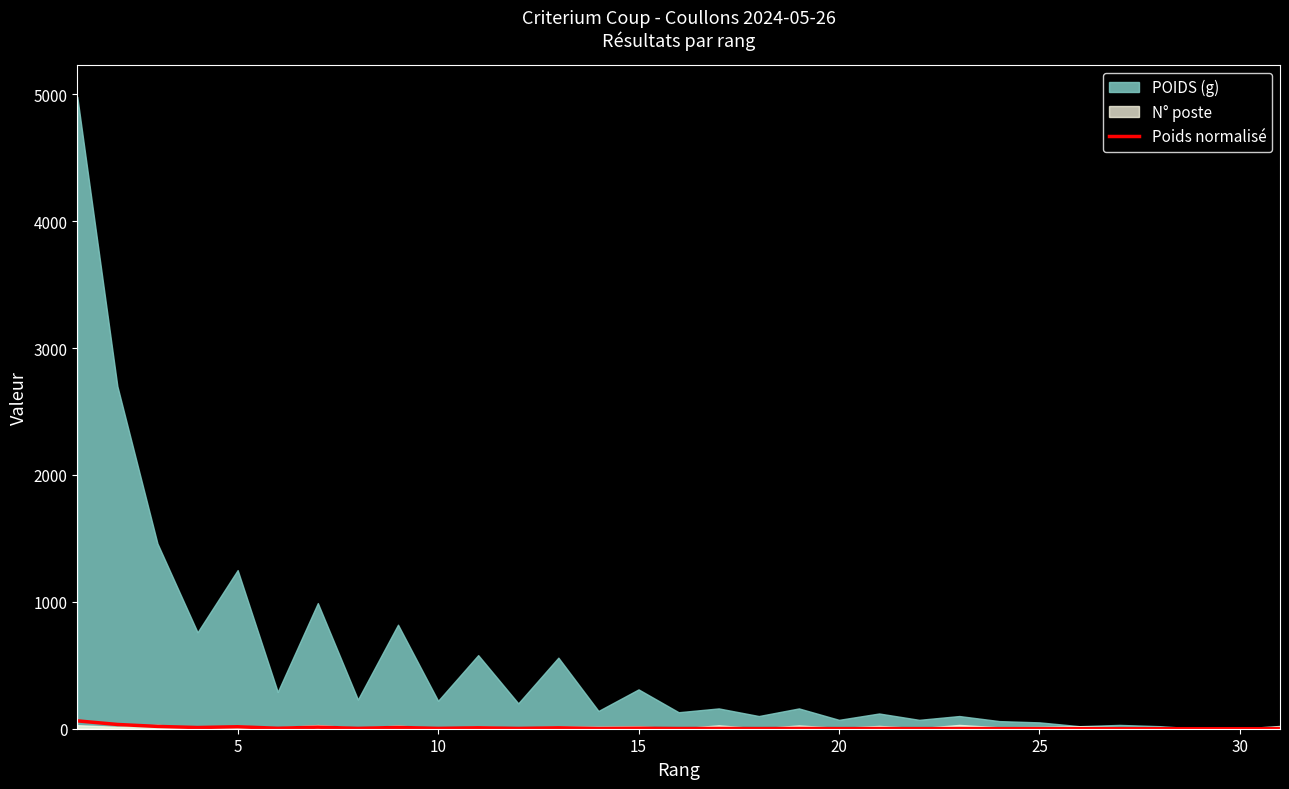

True or false: the data shows 1.5 at 20.

True